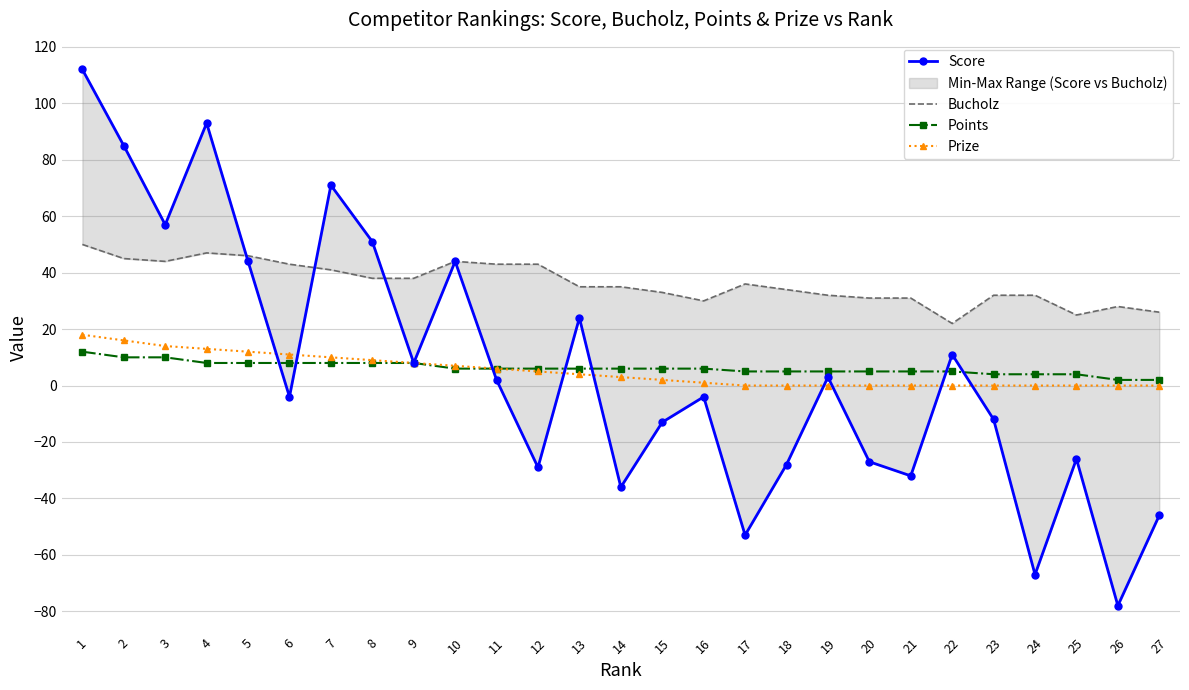

Rank the series at 27 from lowest to highest value.

Score, Prize, Points, Bucholz